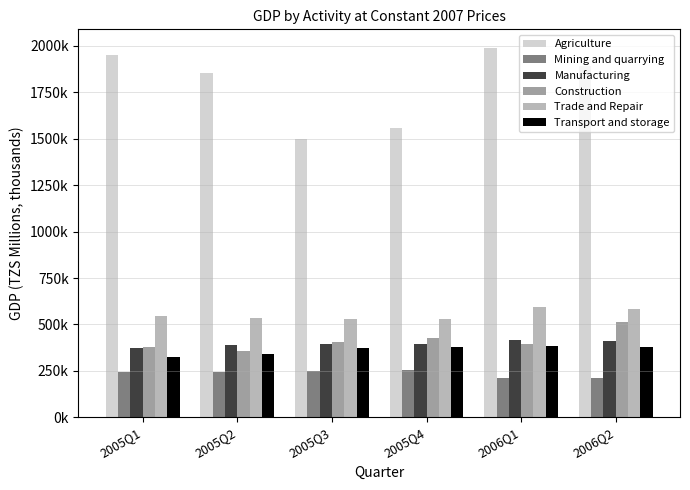

True or false: Transport and storage has a value of 323.5 at 2005Q1.

True